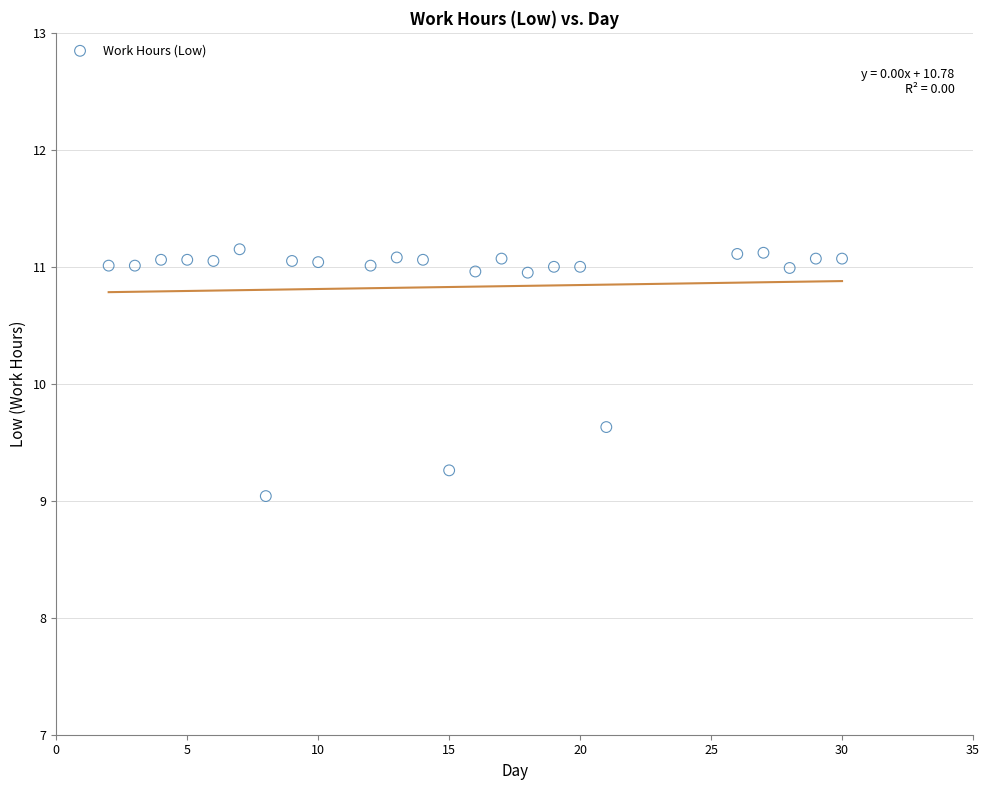

What Y value in the scatter plot is closest to 10?

9.6